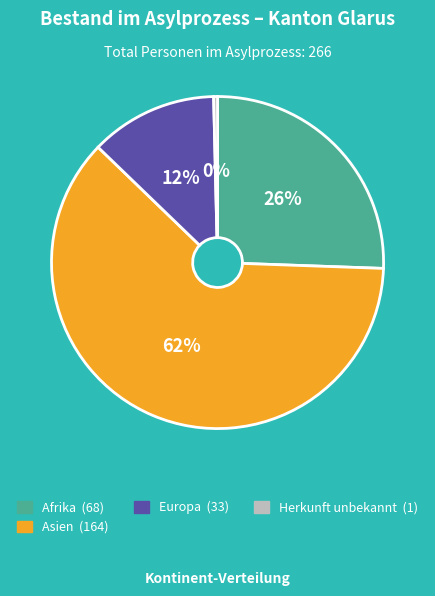

Is there any slice that represents more than half of the pie?

Yes